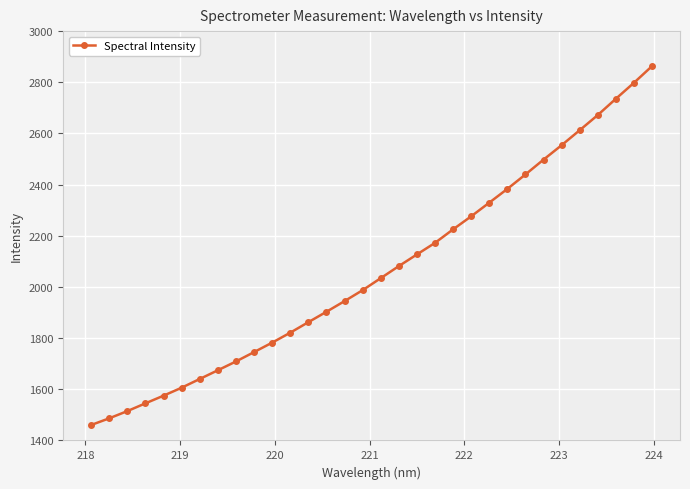

What is the smallest value displayed?

1460.3